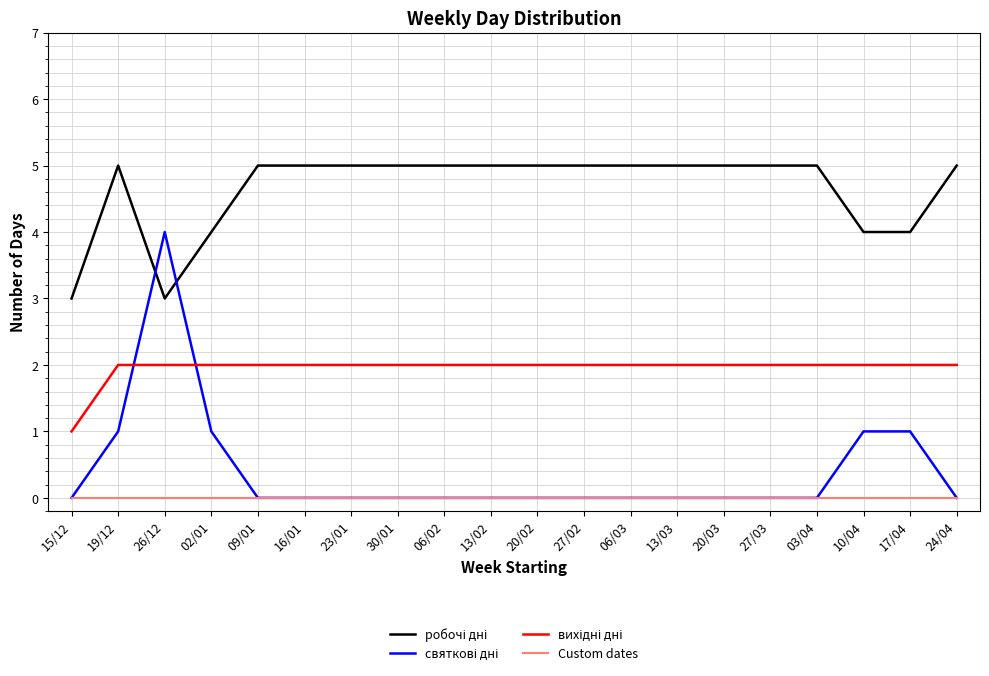

What is the maximum value shown in the chart?

5